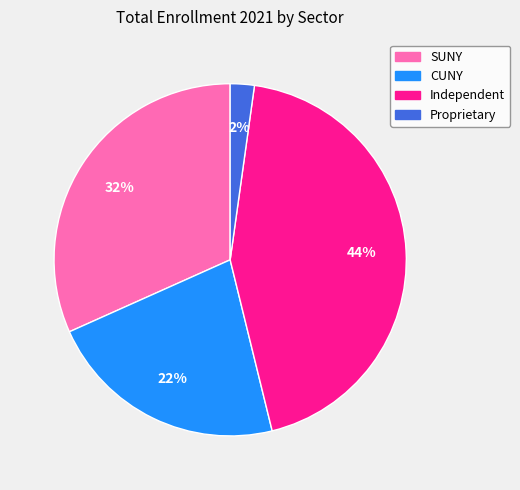

Do Independent and SUNY together represent more than half of the pie?

Yes